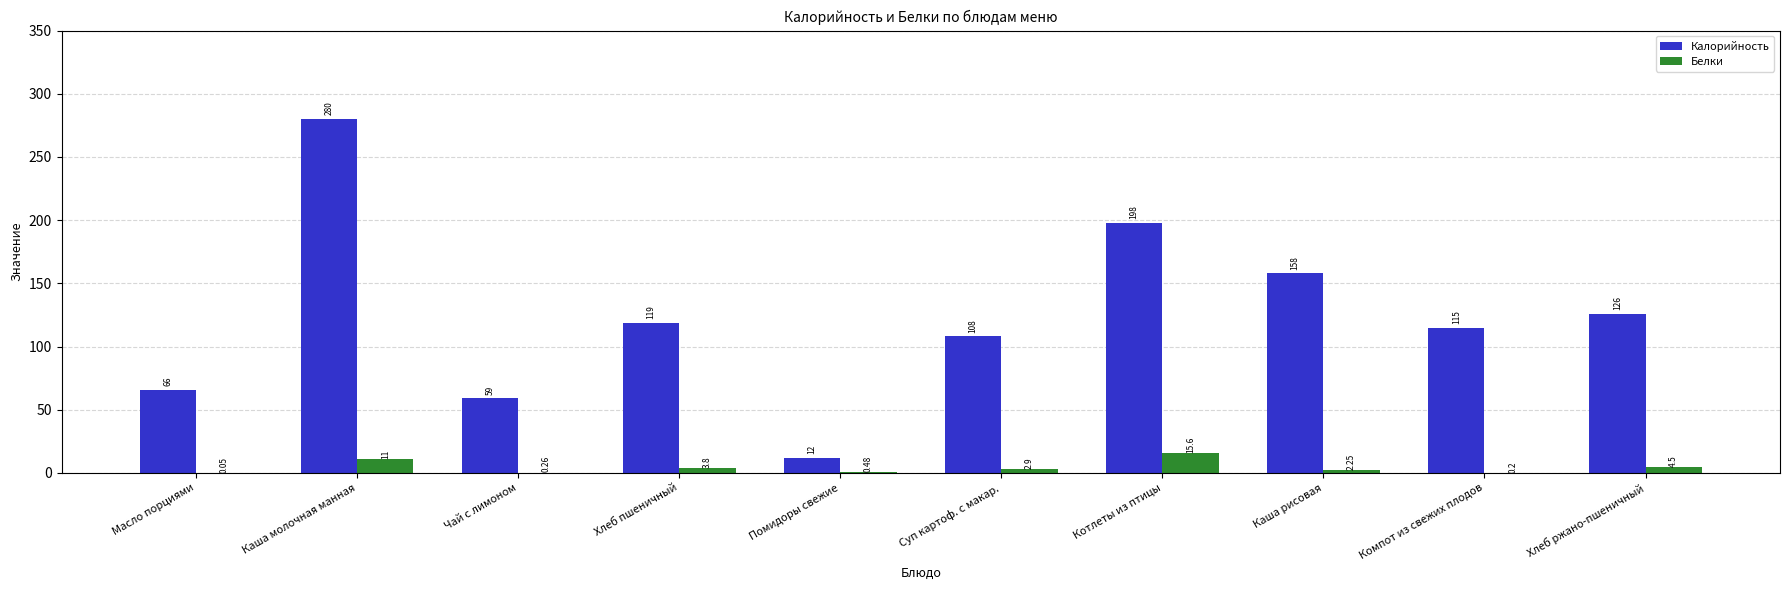

Which series changed the most between Суп картоф. с макар. and Компот из свежих плодов?

Калорийность